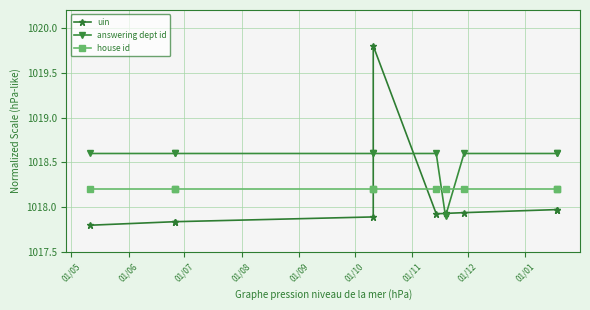

Rank the series at 01/07 from lowest to highest value.

uin, house id, answering dept id